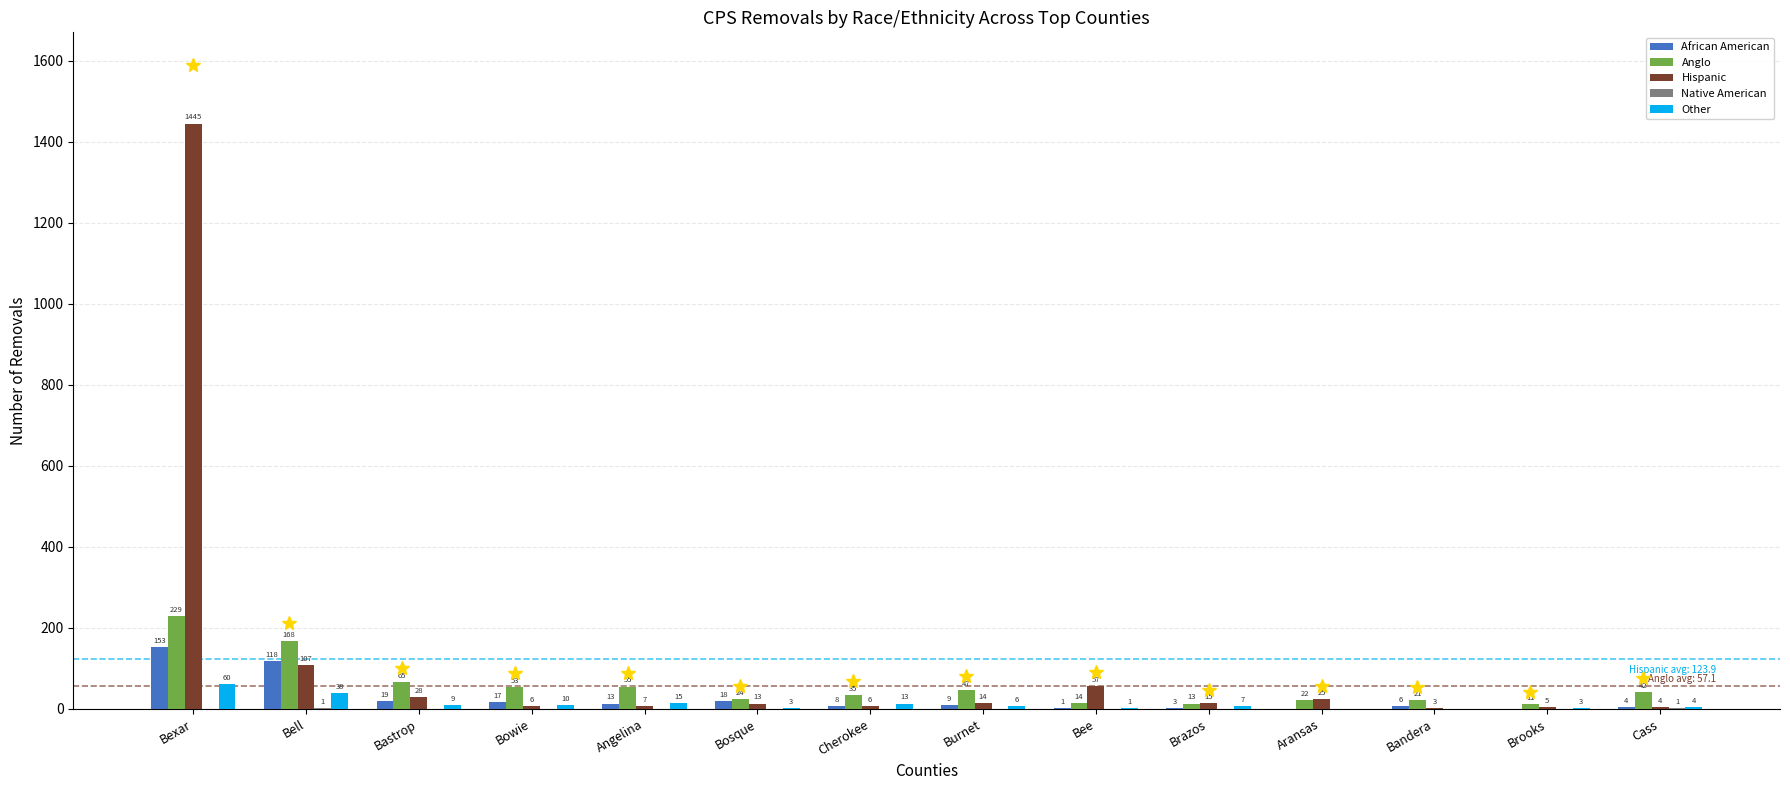

Which series has the largest total across all categories?

Hispanic